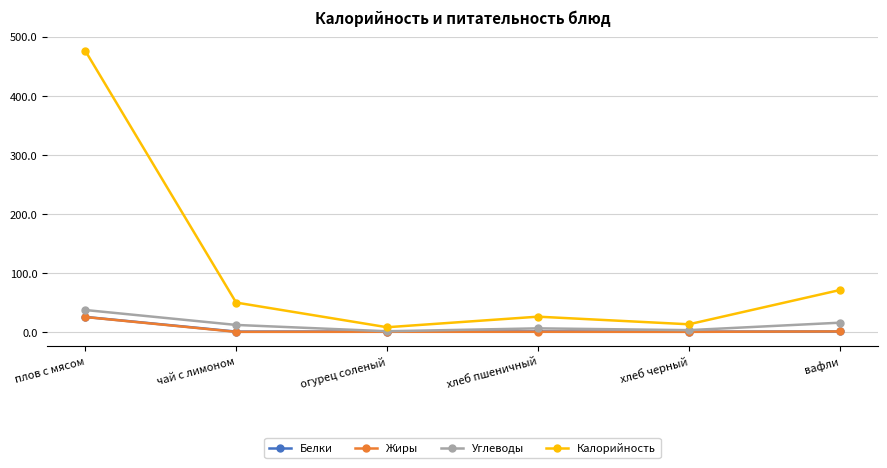

What are all the series names shown in the legend?

Белки, Жиры, Углеводы, Калорийность